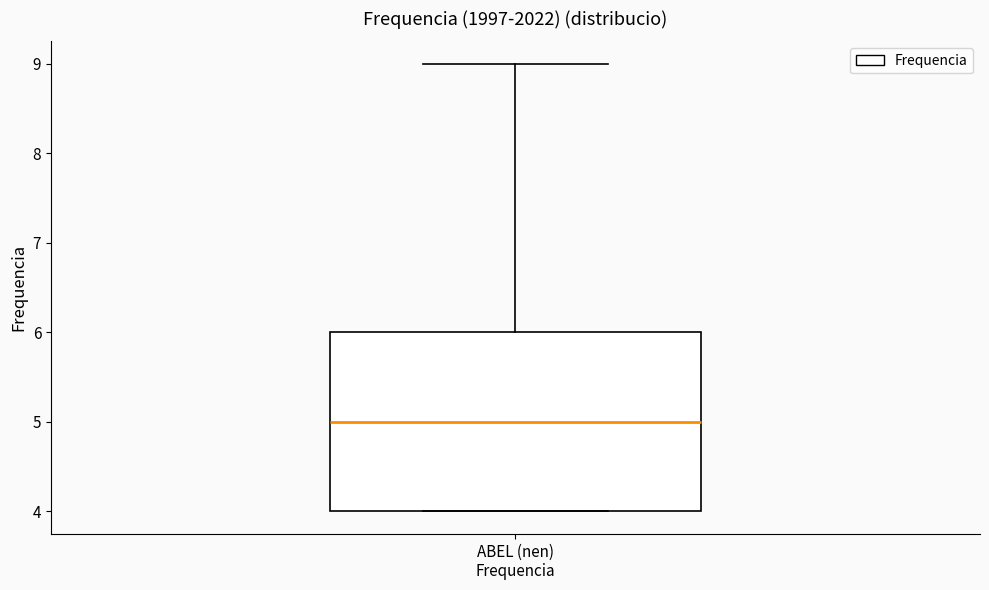

Transcribe this box plot: give where the median line is, the range the box spans, and where the two whiskers end, as read against the y-axis. The values are not printed on the chart, so give them approximately, as read against the axis.

median 5, box 4 to 6, whiskers 4 to 9